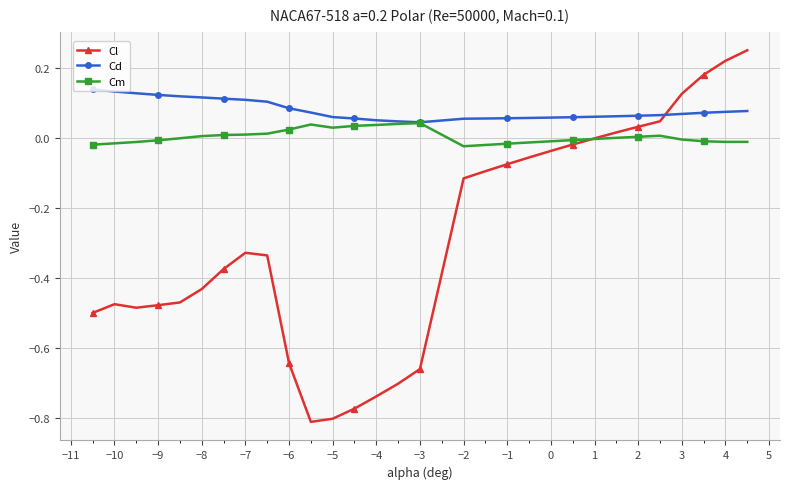

Which series has the largest range (max minus min)?

Cl